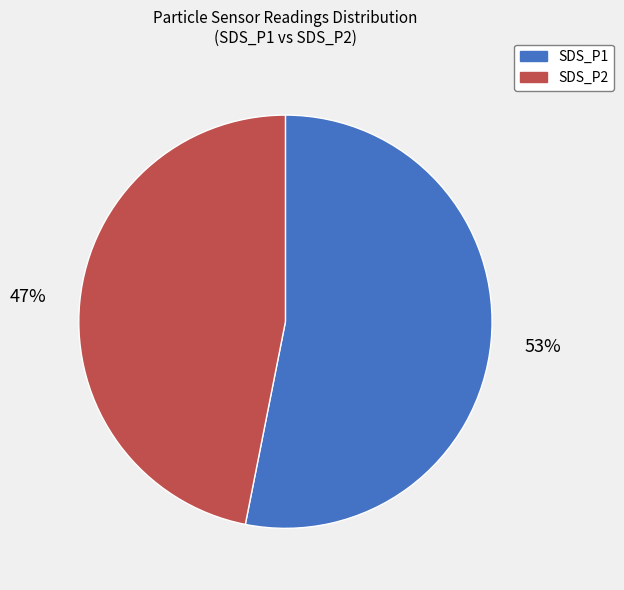

To the nearest percent, what is the average slice percentage?

50%